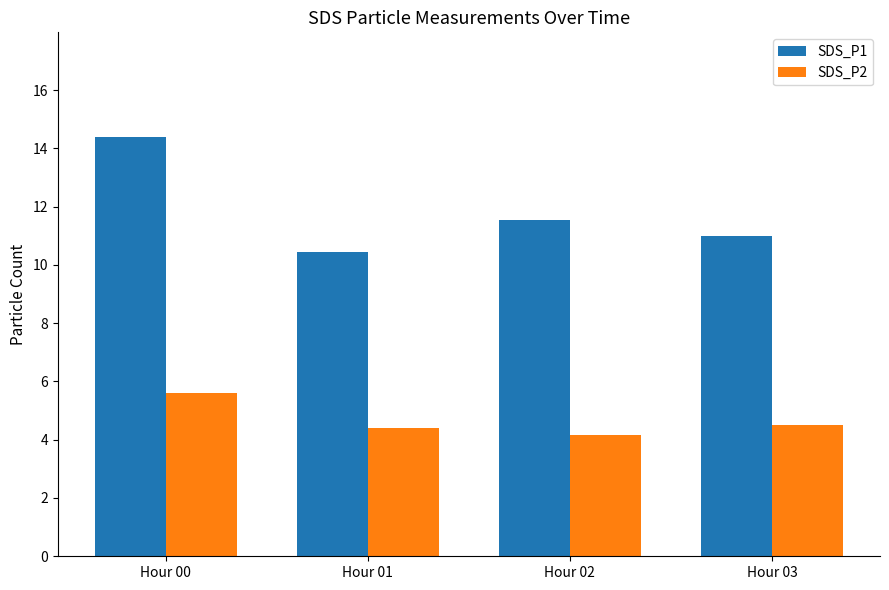

Reading left to right, extract all data points from this chart.

SDS_P1: Hour 00=14.4	Hour 01=10.4	Hour 02=11.5	Hour 03=11.0
SDS_P2: Hour 00=5.6	Hour 01=4.4	Hour 02=4.2	Hour 03=4.5